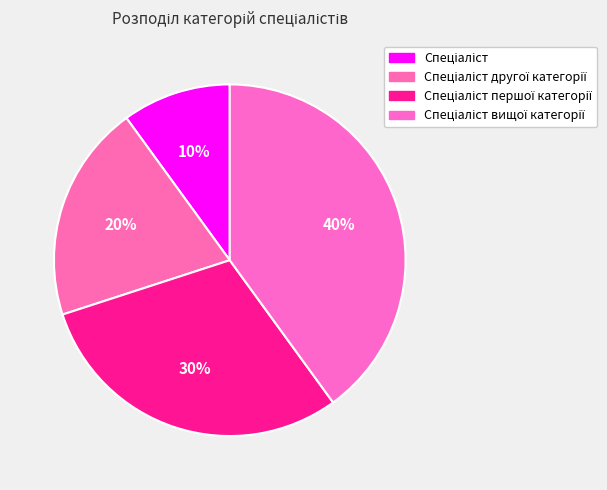

How many segments does this pie chart have?

4